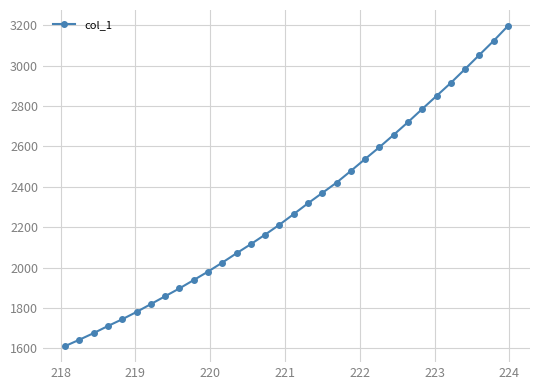

True or false: there are more than 2 points higher than both neighbors.

False